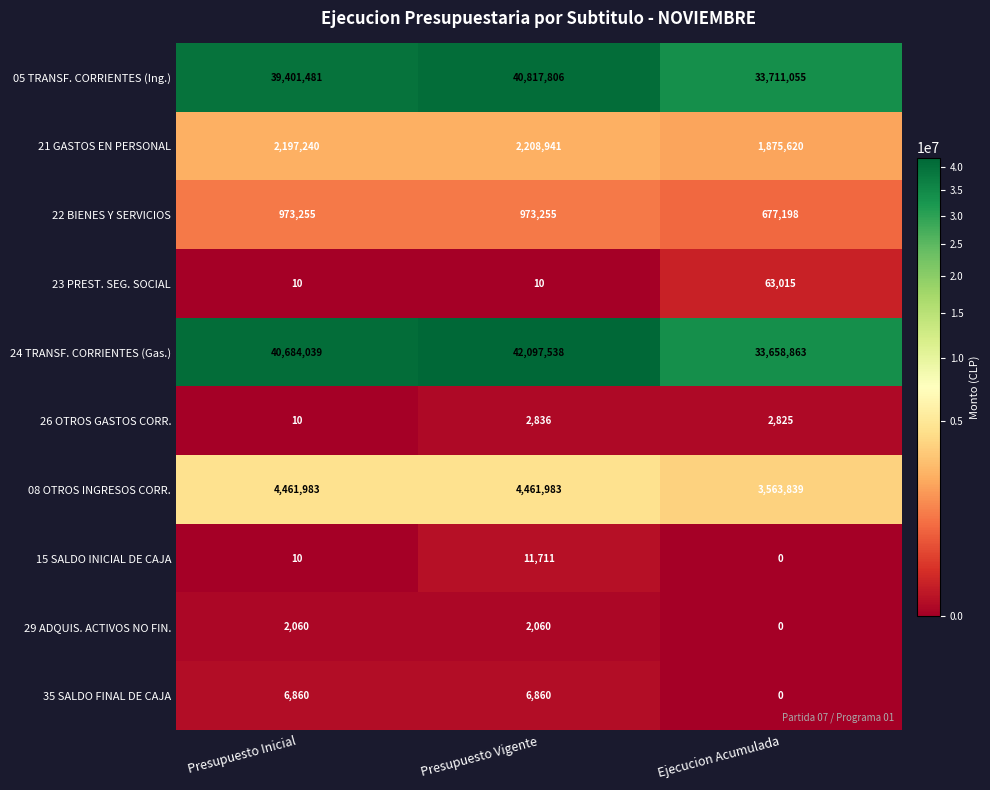

What is the spread (max minus min) of values at Presupuesto Inicial?

40684029